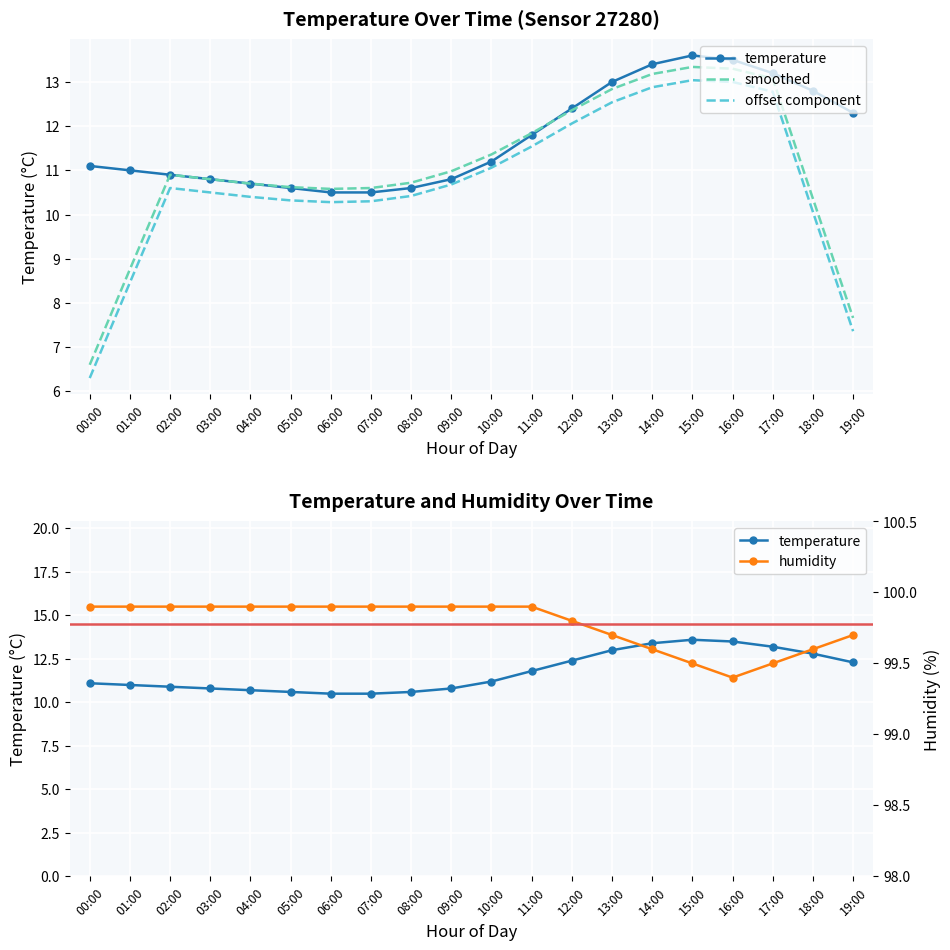

Reading right to left, extract all data points from this chart.

temperature: 12.3	12.8	13.2	13.5	13.6	13.4	13.0	12.4	11.8	11.2	10.8	10.6	10.5	10.5	10.6	10.7	10.8	10.9	11.0	11.1
smoothed: 7.7	10.4	13.1	13.3	13.3	13.2	12.8	12.4	11.8	11.4	11.0	10.7	10.6	10.6	10.6	10.7	10.8	10.9	8.8	6.6
offset component: 7.4	10.1	12.8	13.0	13.0	12.9	12.5	12.1	11.5	11.1	10.7	10.4	10.3	10.3	10.3	10.4	10.5	10.6	8.5	6.3
humidity: 99.7	99.6	99.5	99.4	99.5	99.6	99.7	99.8	99.9	99.9	99.9	99.9	99.9	99.9	99.9	99.9	99.9	99.9	99.9	99.9